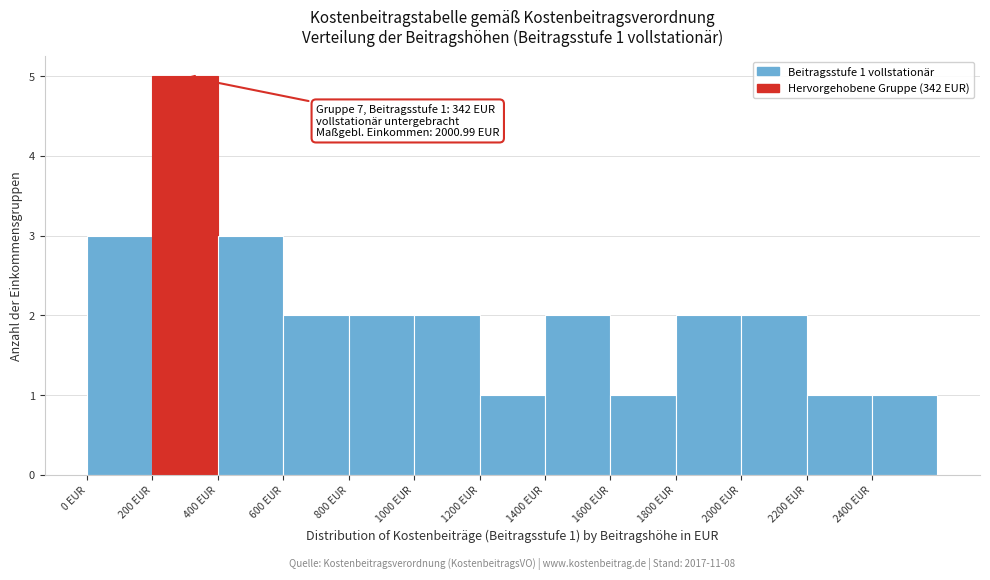

Which range on the x-axis has the tallest bar?

200 to 400